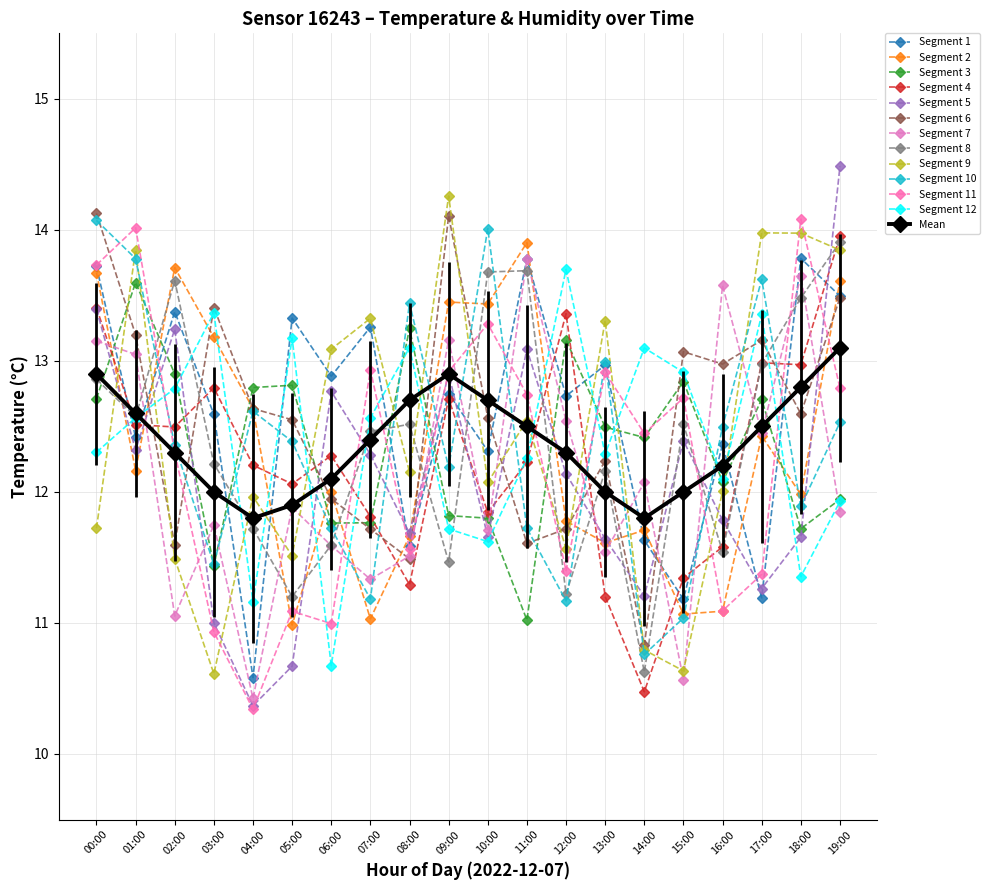

What is the smallest value displayed?

10.3